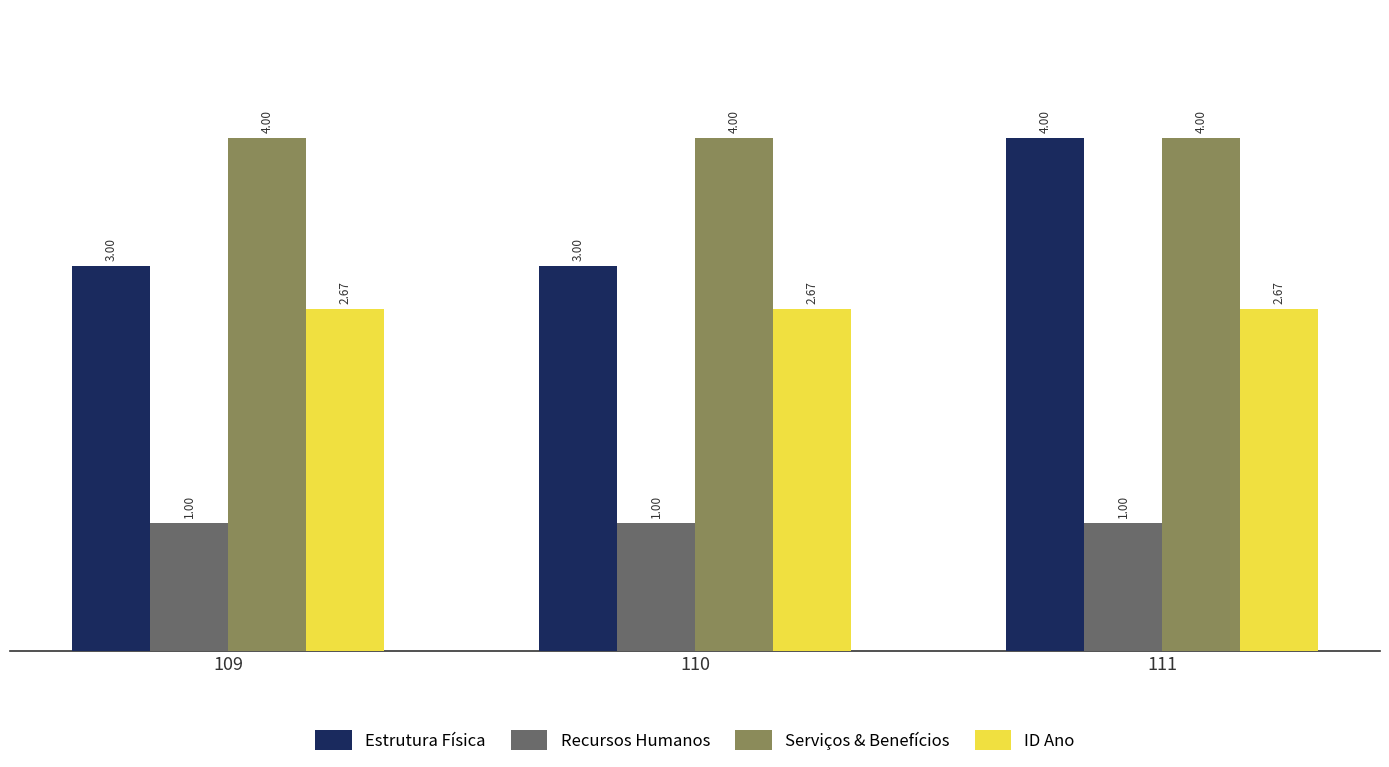

What is the value of the Serviços & Benefícios bar at the 1st from the left?

4.0